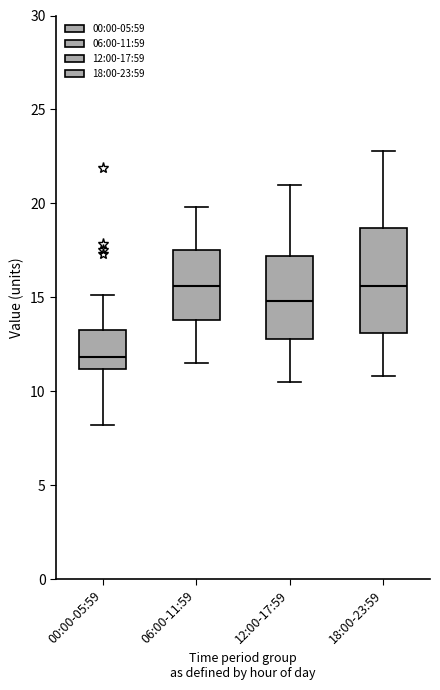

Where does the upper whisker of the box for 06:00-11:59 end on the y-axis? The values are not printed on the chart, so give them approximately, as read against the axis.

20.0